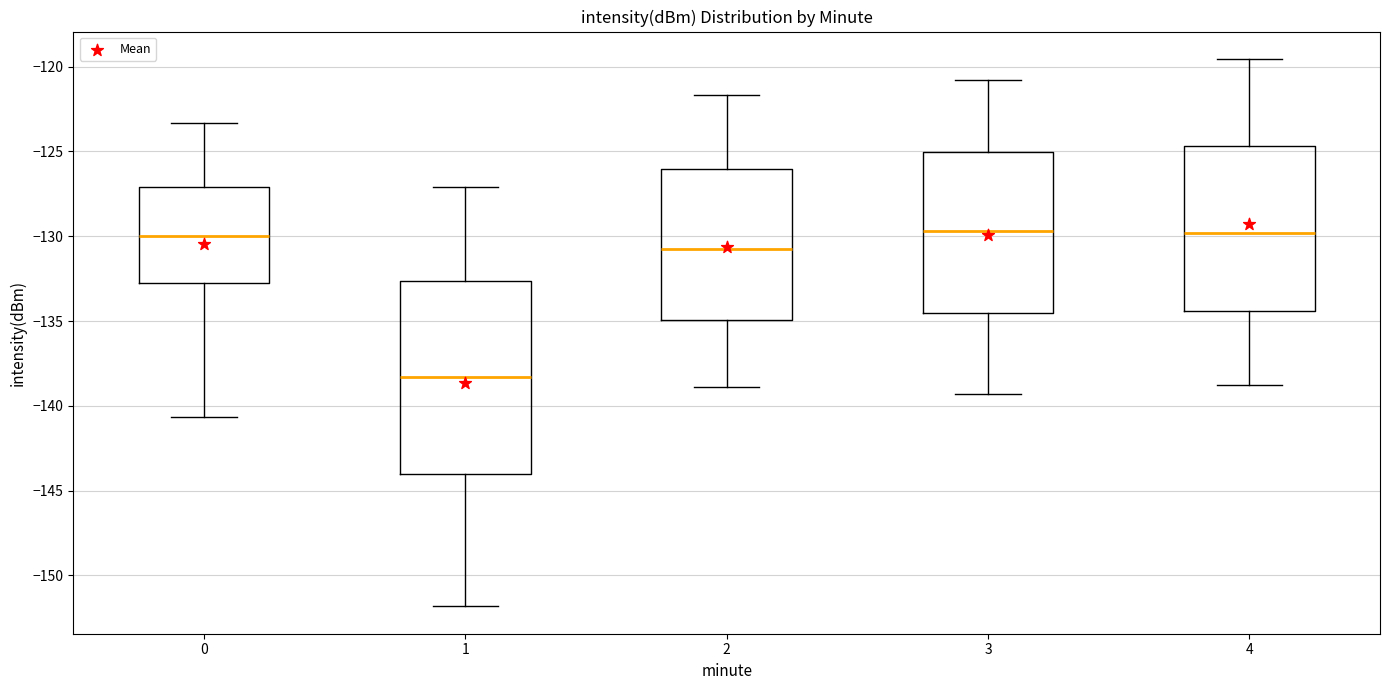

Reading left to right, transcribe this box plot: for each box, give where its median line is, the range the box spans, and where its two whiskers end, as read against the y-axis. The values are not printed on the chart, so give them approximately, as read against the axis.

0: median -130.0, box -132.5 to -127.0, whiskers -140.5 to -123.5
1: median -138.5, box -144.0 to -132.5, whiskers -152.0 to -127.0
2: median -131.0, box -135.0 to -126.0, whiskers -139.0 to -121.5
3: median -129.5, box -134.5 to -125.0, whiskers -139.5 to -121.0
4: median -130.0, box -134.5 to -124.5, whiskers -139.0 to -119.5